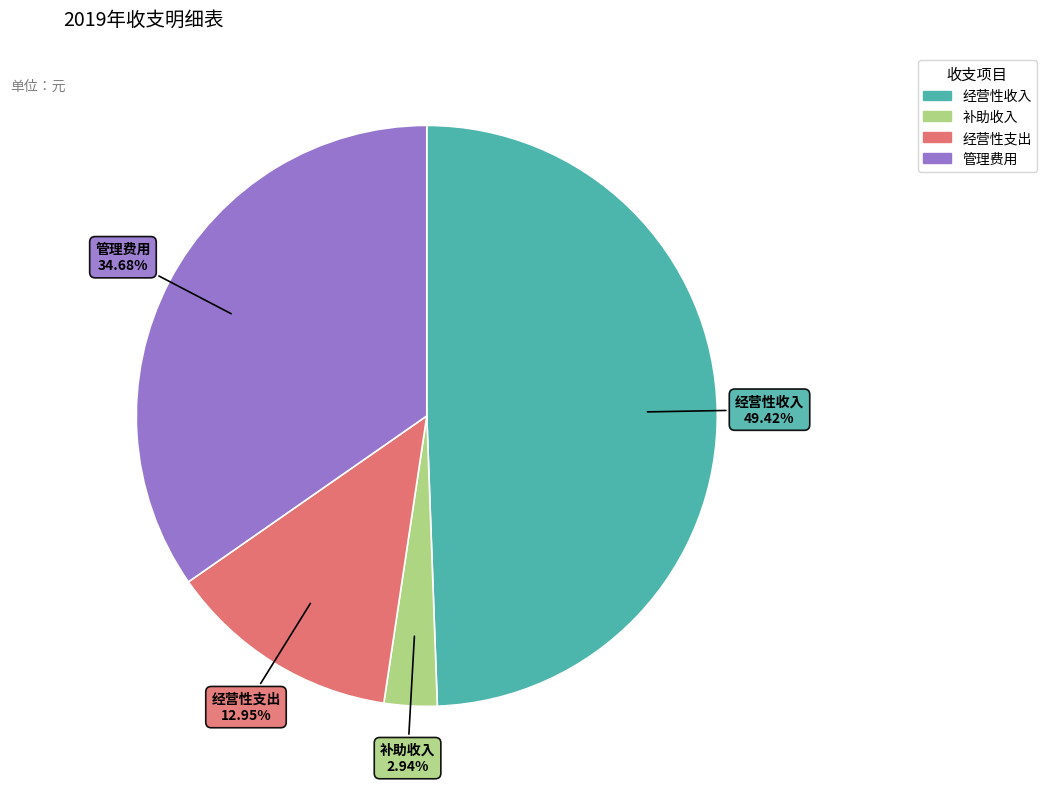

Is there a majority slice in this chart?

No